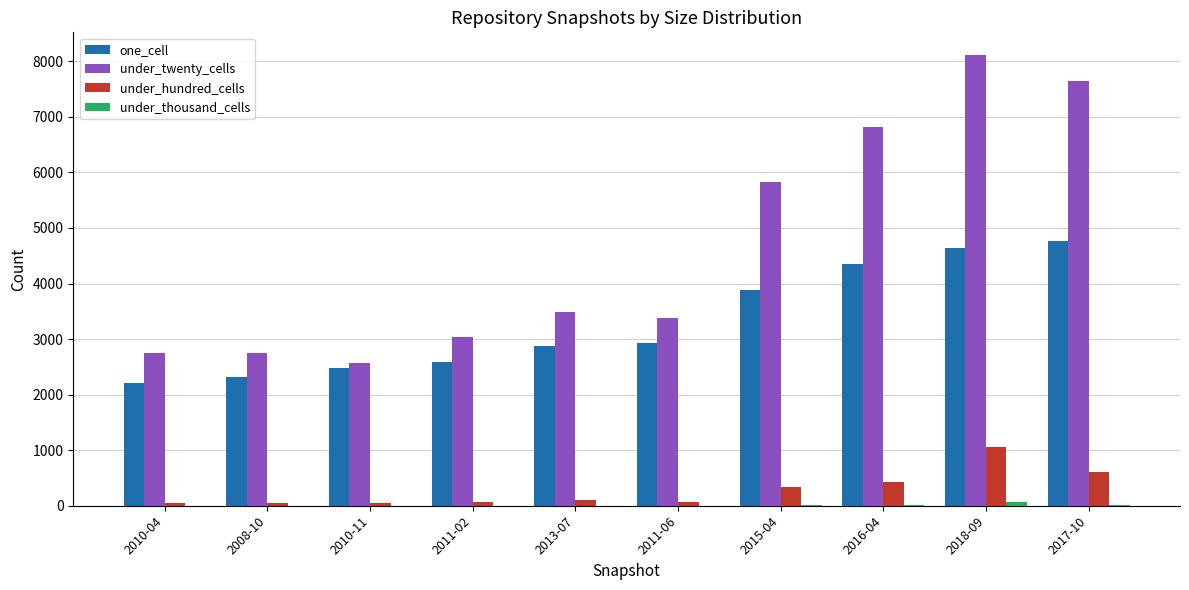

How many data points does each series have?

10